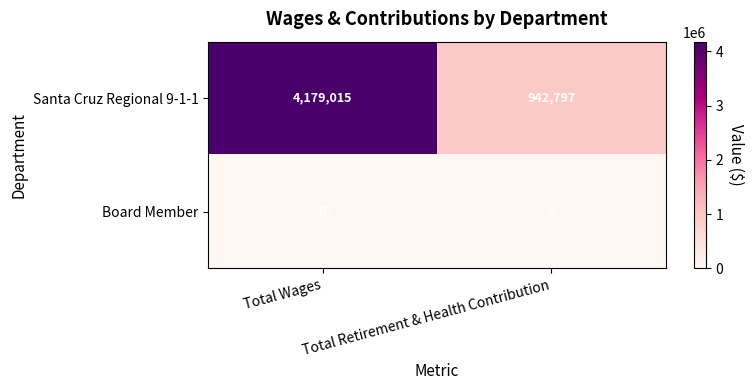

Which series changed the most between Total Wages and Total Retirement & Health Contribution?

Santa Cruz Regional 9-1-1